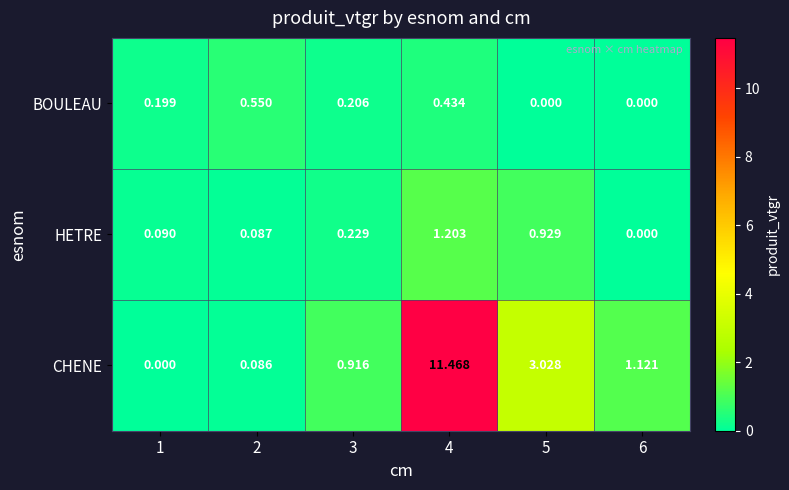

What is the difference between the HETRE values at 4 and 6?

1.2